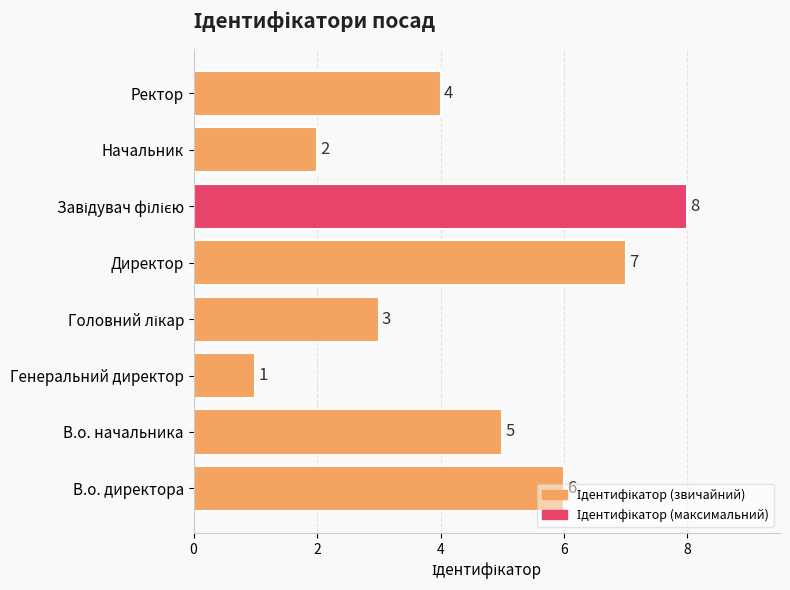

What is the greatest value displayed?

8